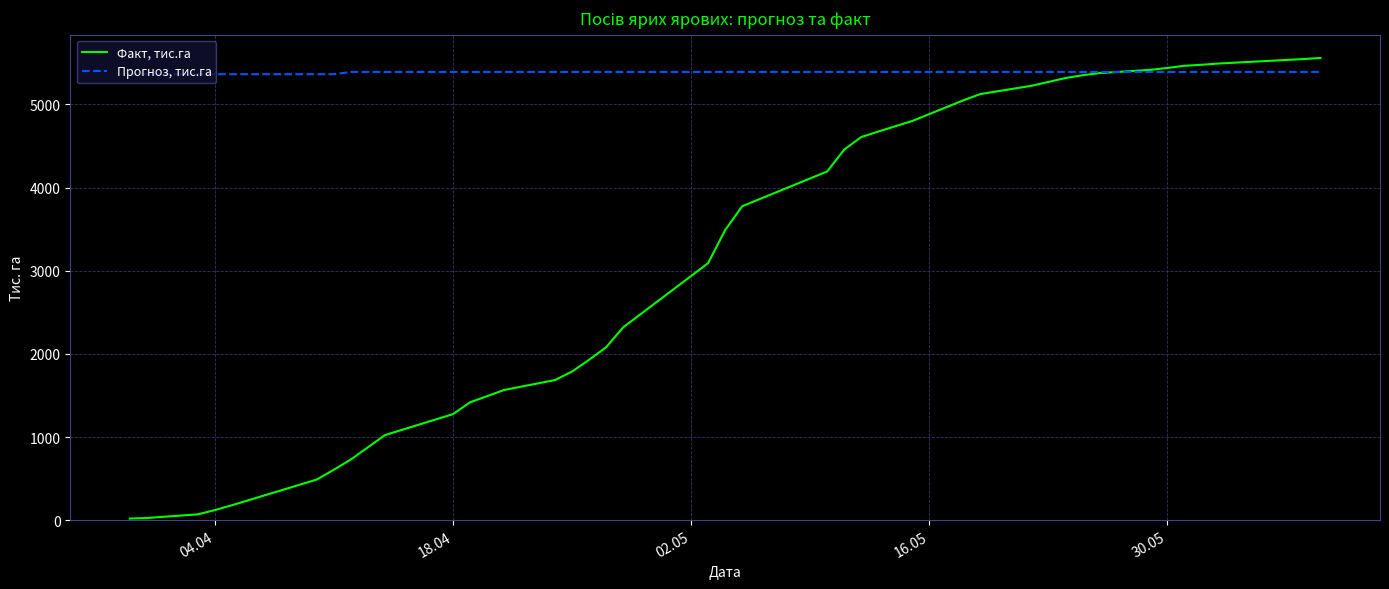

Rank the series by their average value, from highest to lowest.

Прогноз, тис.га, Факт, тис.га